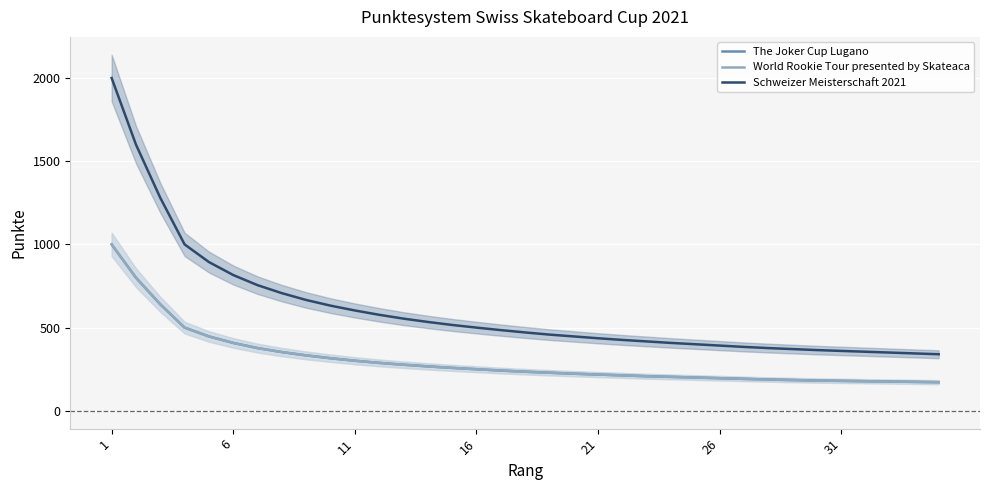

Where does the Schweizer Meisterschaft 2021 series first go above 471?

1